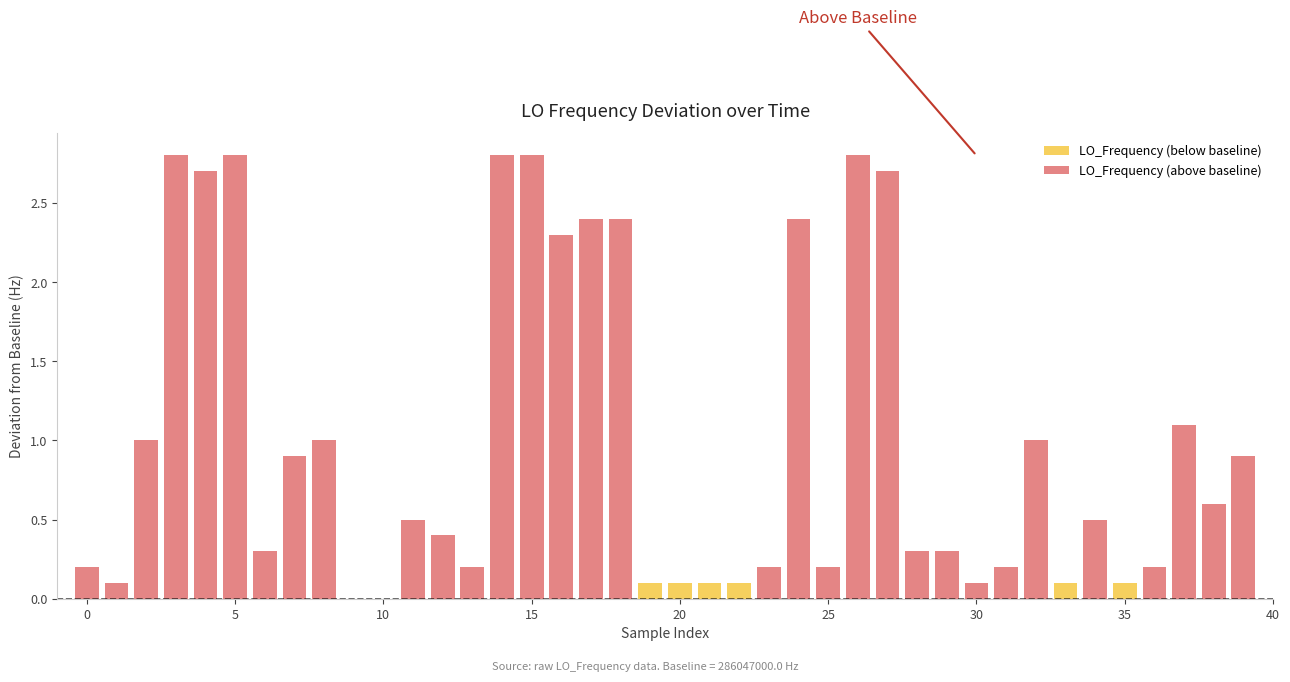

Are the bars horizontal?

No